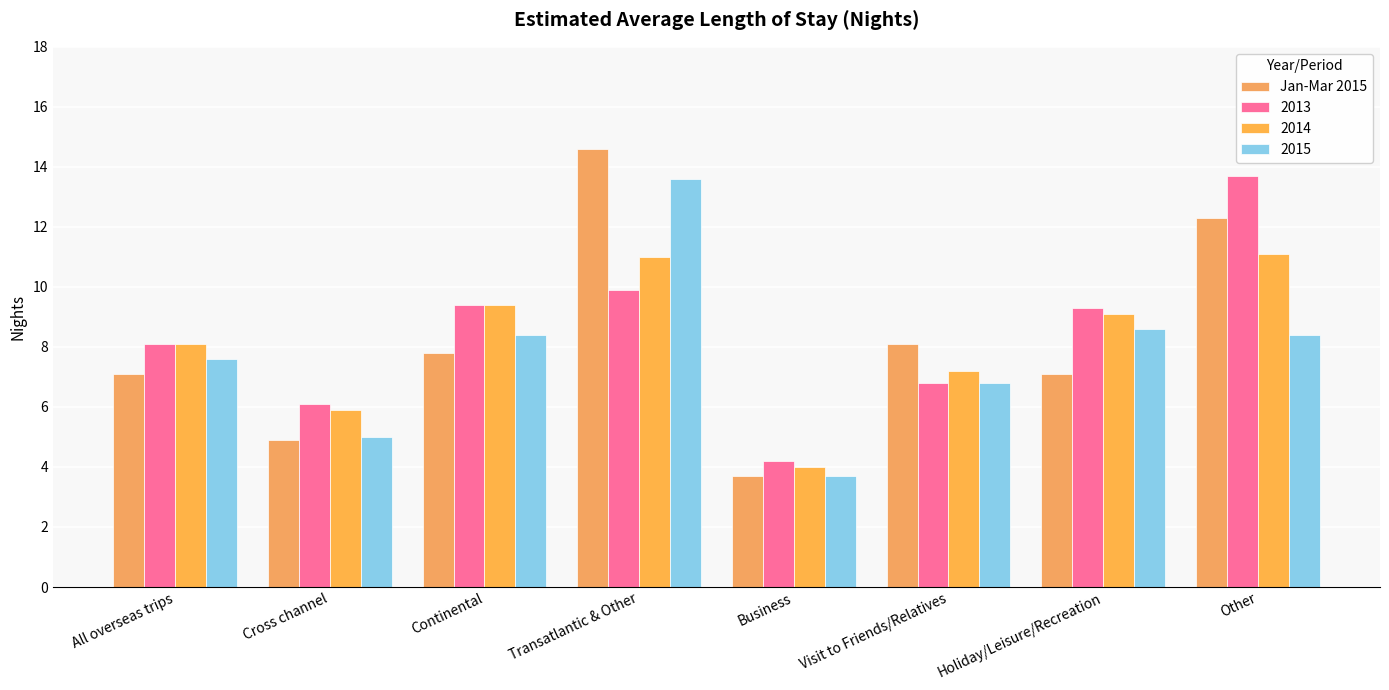

Does the chart contain stacked bars?

No